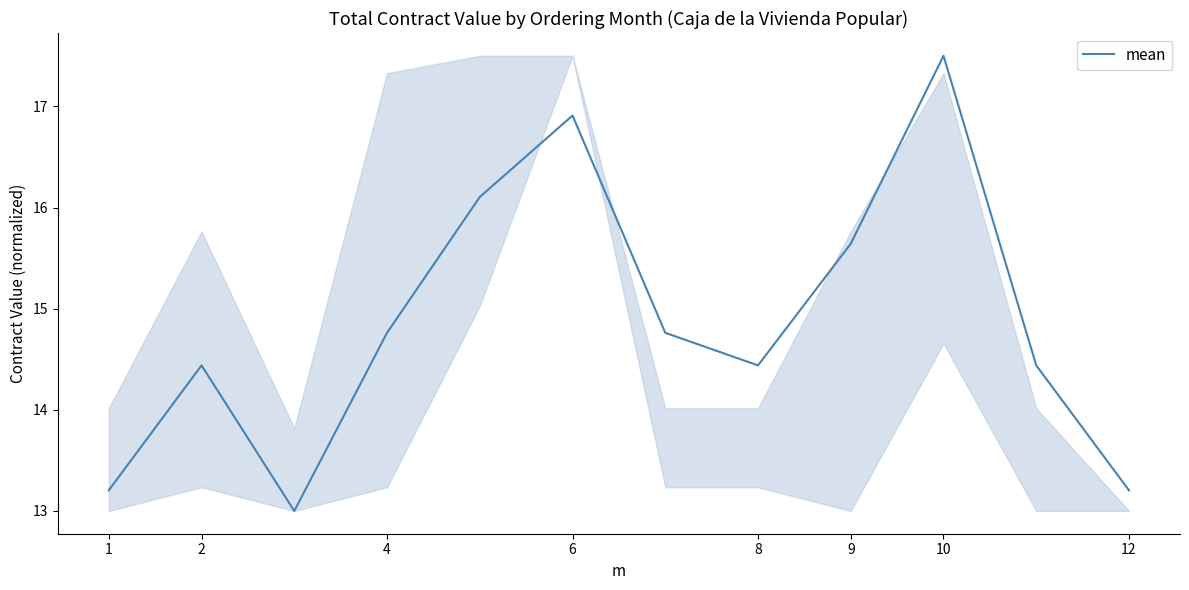

What is the minimum value shown in the chart?

13.0